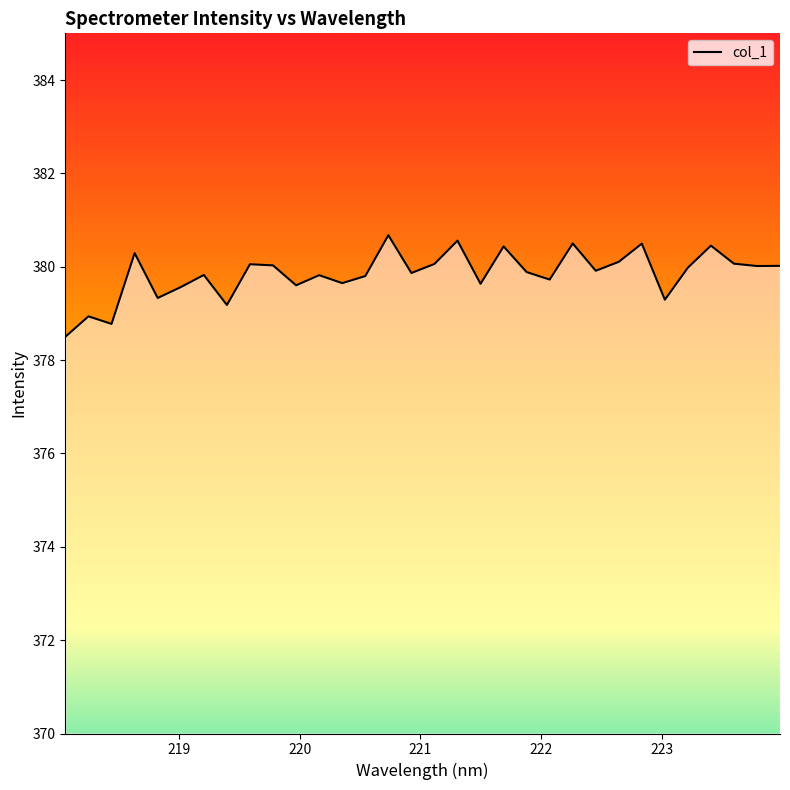

What is the smallest value displayed?

378.5